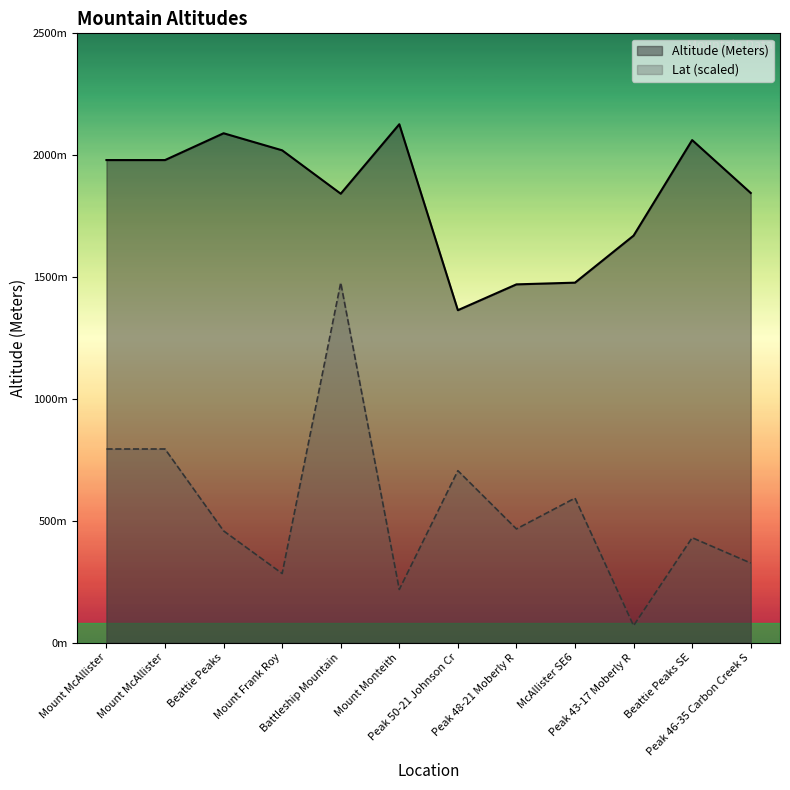

What is the greatest value displayed?

2127.0